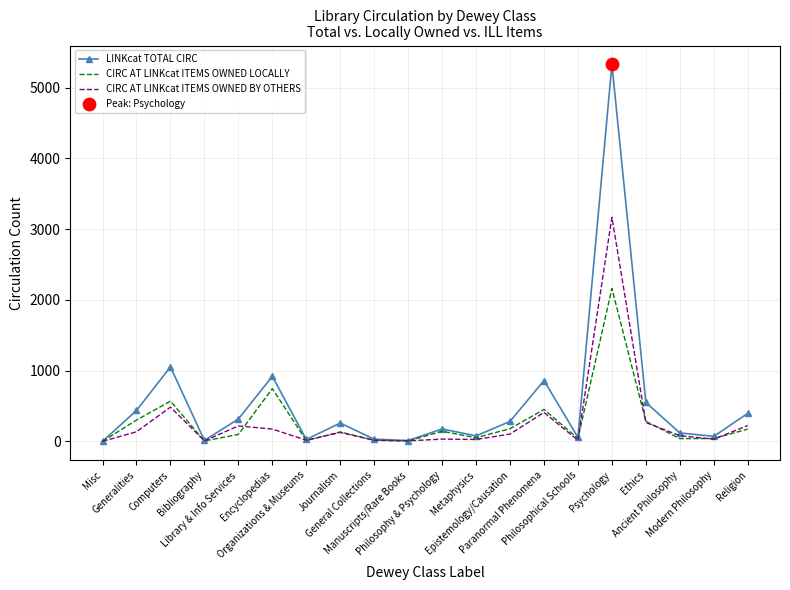

Which series has the widest spread of values?

LINKcat TOTAL CIRC